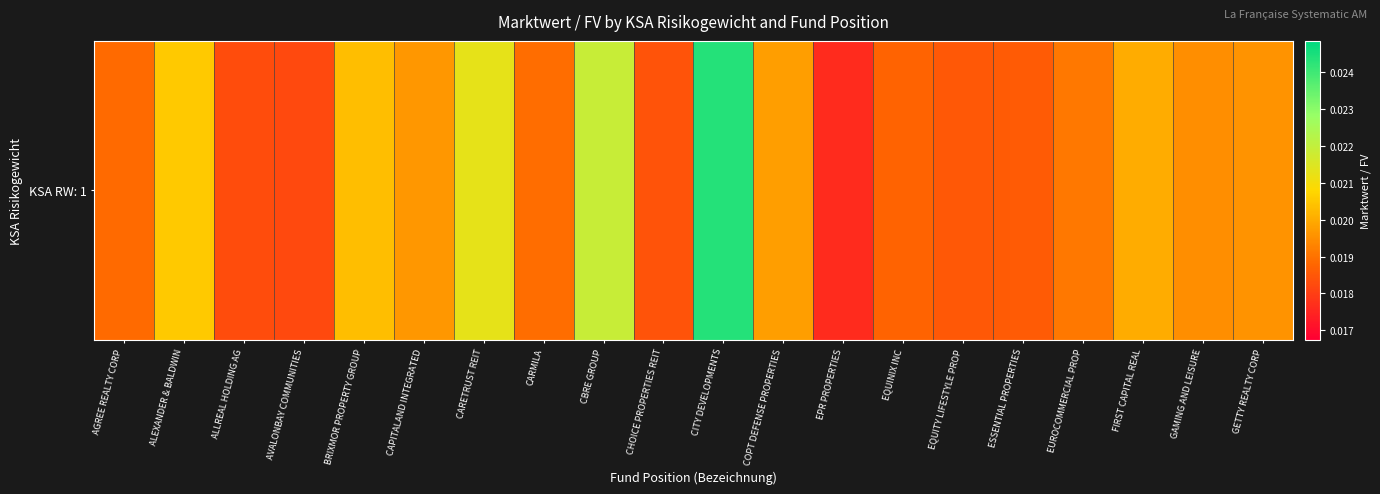

Where is the data nearest to the value 0?

EPR PROPERTIES